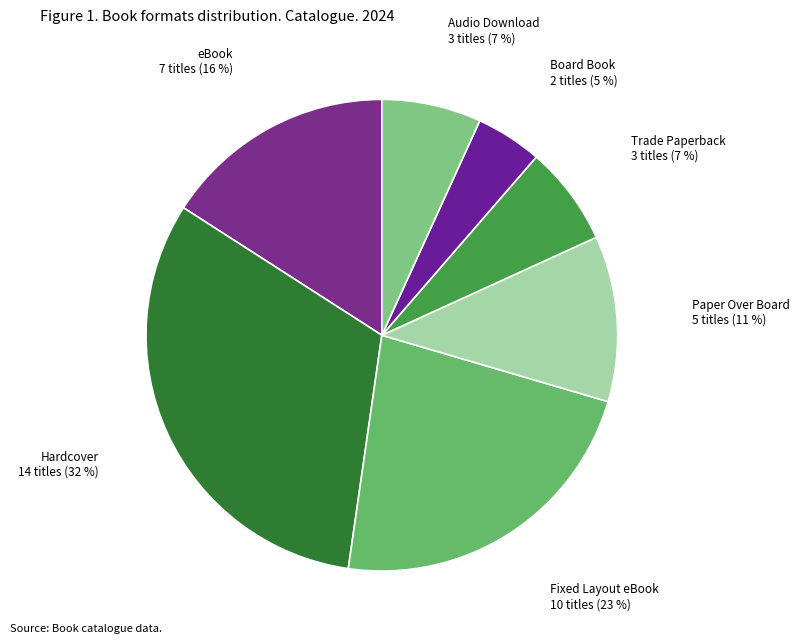

Is it true that Hardcover is 22% of the pie?

False